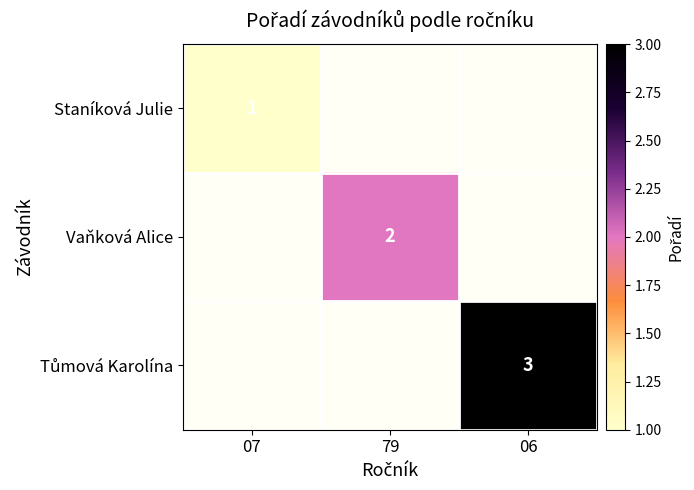

Is it true that Staníková Julie equals 0 at 07?

False